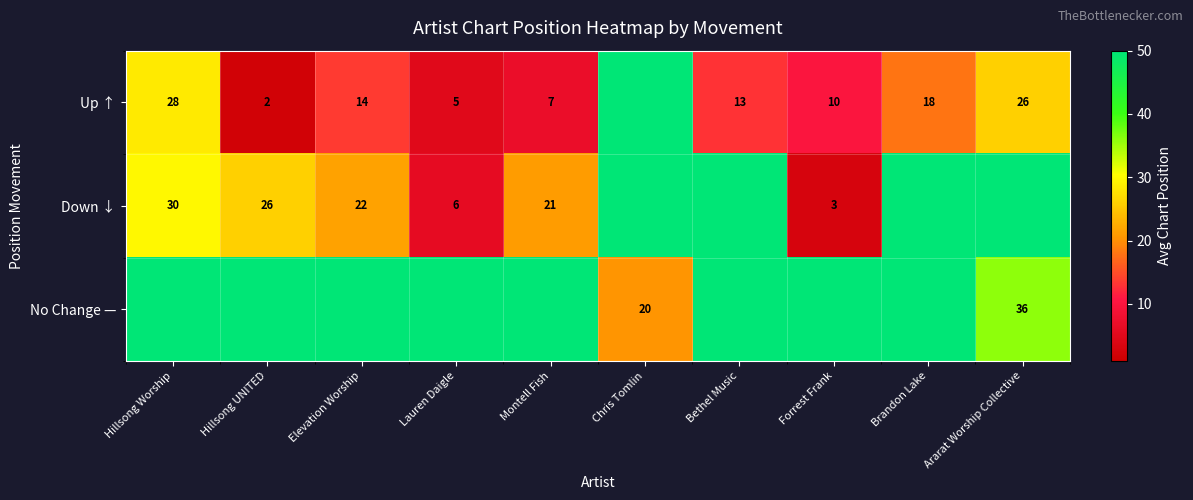

The Up ↑ series shows 21 at Elevation Worship. True or false?

False